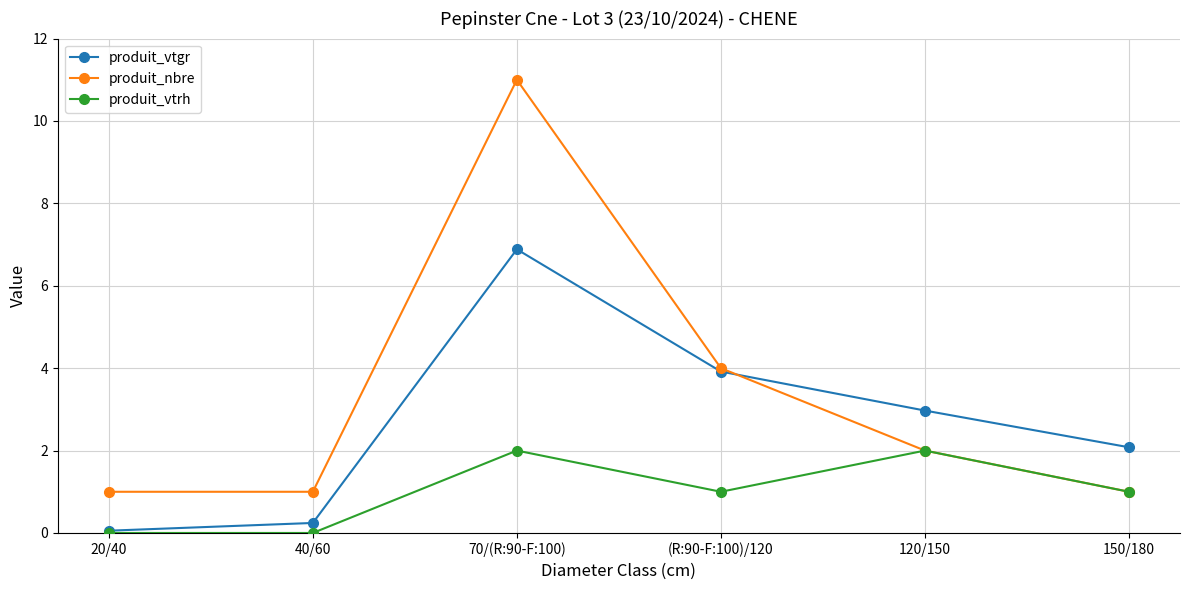

Count the number of data series in this chart.

3